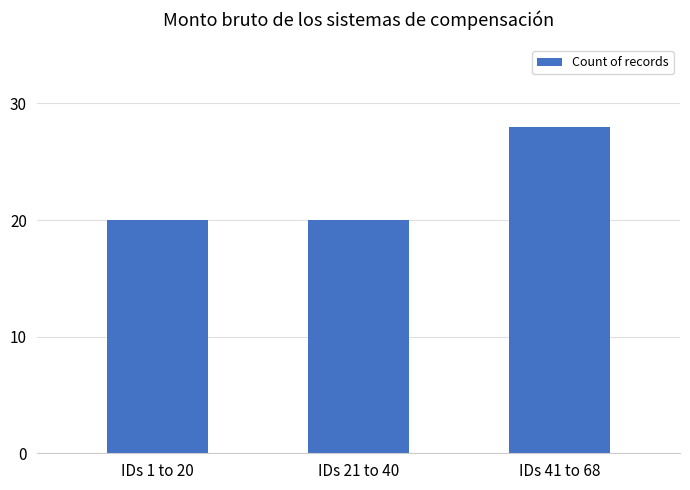

Is it true that the value at IDs 1 to 20 is 20?

True